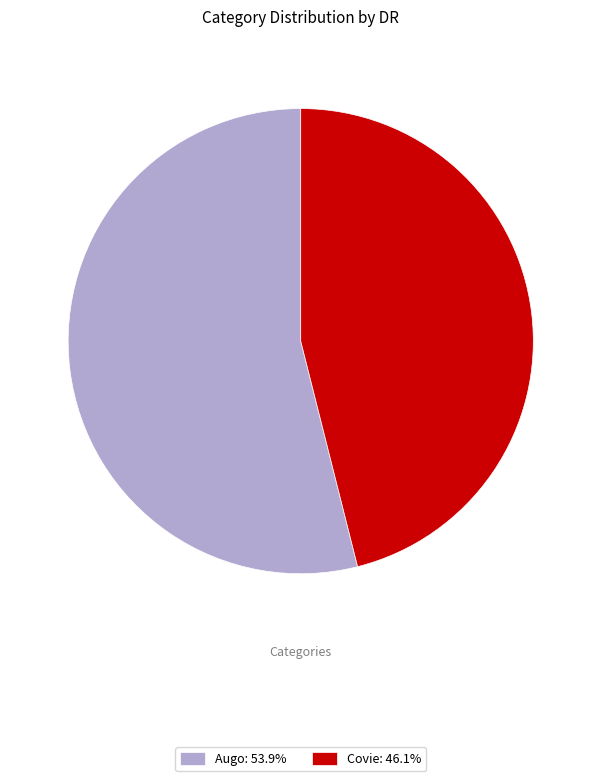

True or false: Augo accounts for 54% of the total.

True